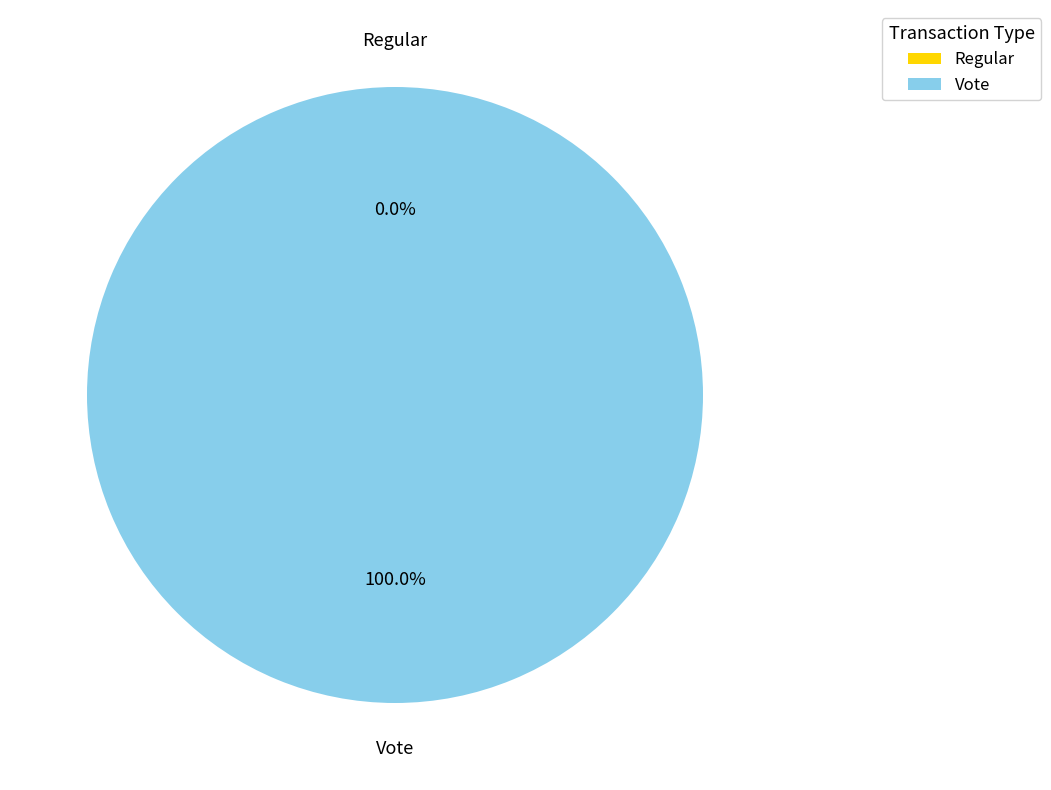

How many segments does this pie chart have?

2